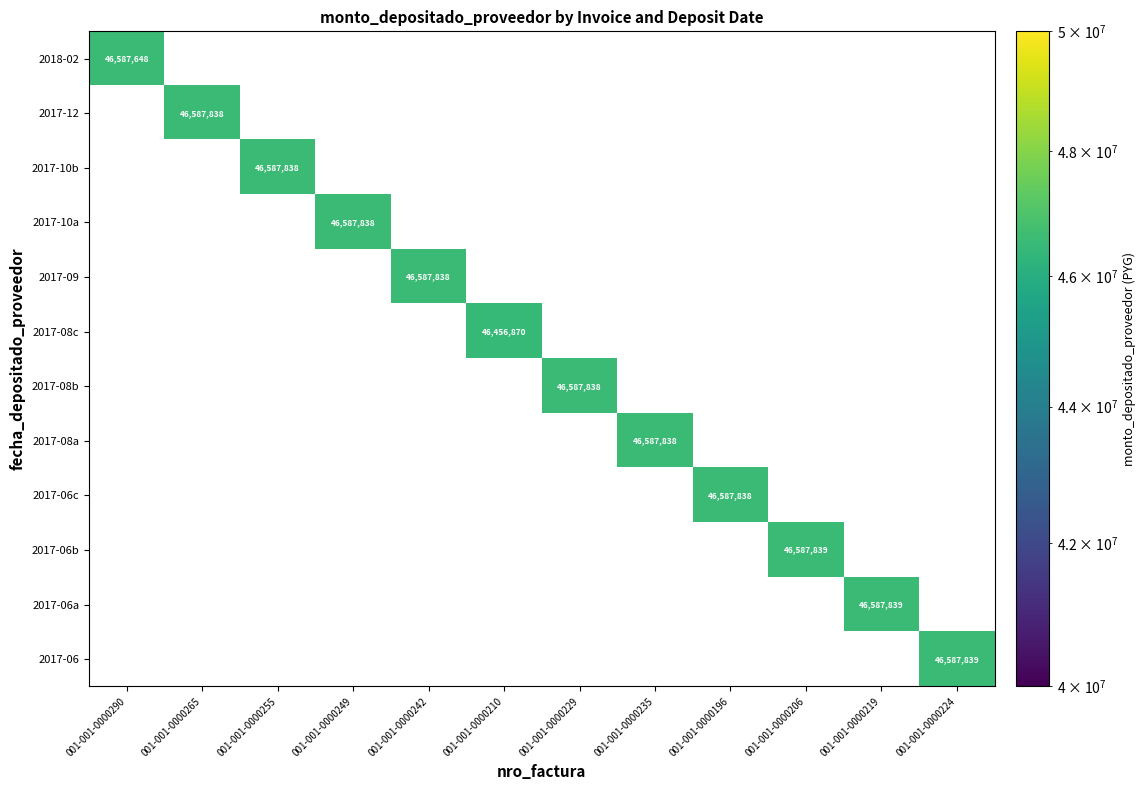

The value of 2017-06a at 001-001-0000219 is 46587839. True or false?

True